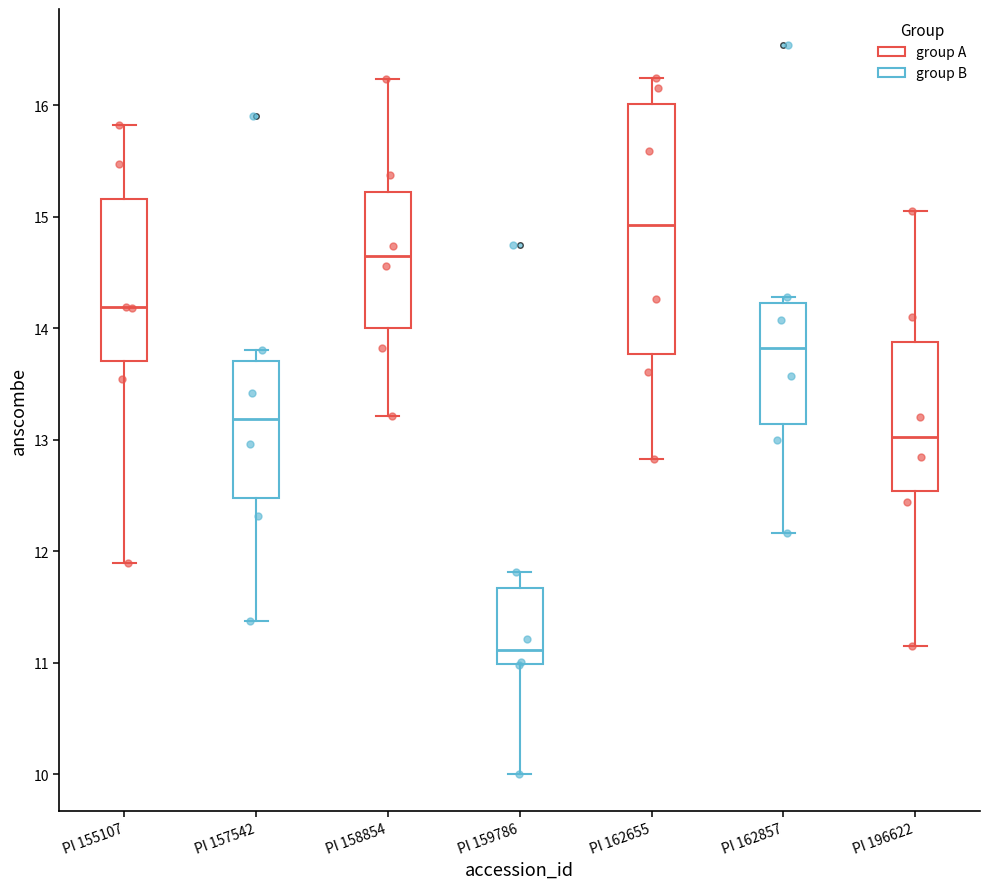

Reading left to right, transcribe this box plot: for each box, give where its median line is, the range the box spans, and where its two whiskers end, as read against the y-axis. The values are not printed on the chart, so give them approximately, as read against the axis.

PI 155107: median 14.2, box 13.7 to 15.2, whiskers 11.9 to 15.8
PI 157542: median 13.2, box 12.5 to 13.7, whiskers 11.4 to 13.8
PI 158854: median 14.6, box 14.0 to 15.2, whiskers 13.2 to 16.2
PI 159786: median 11.1, box 11.0 to 11.7, whiskers 10.0 to 11.8
PI 162655: median 14.9, box 13.8 to 16.0, whiskers 12.8 to 16.2
PI 162857: median 13.8, box 13.1 to 14.2, whiskers 12.2 to 14.3
PI 196622: median 13.0, box 12.5 to 13.9, whiskers 11.2 to 15.0